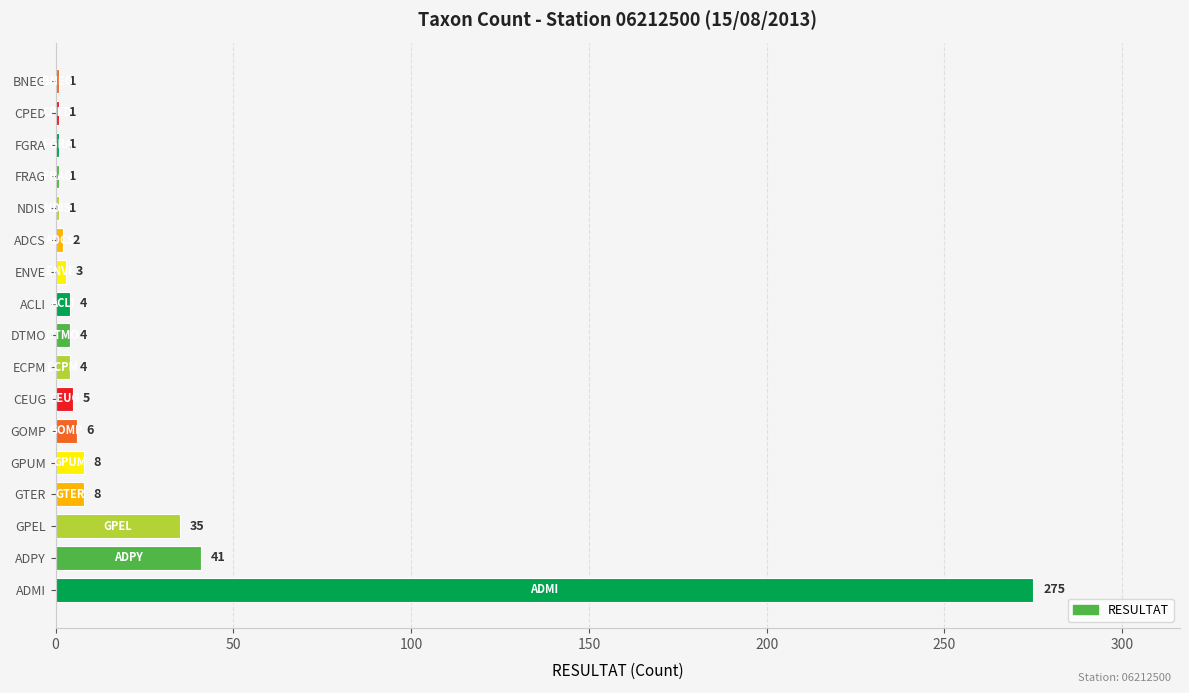

Reading bottom to top, transcribe all the data shown in this chart.

ADMI=275	ADPY=41	GPEL=35	GTER=8	GPUM=8	GOMP=6	CEUG=5	ECPM=4	DTMO=4	ACLI=4	ENVE=3	ADCS=2	NDIS=1	FRAG=1	FGRA=1	CPED=1	BNEG=1